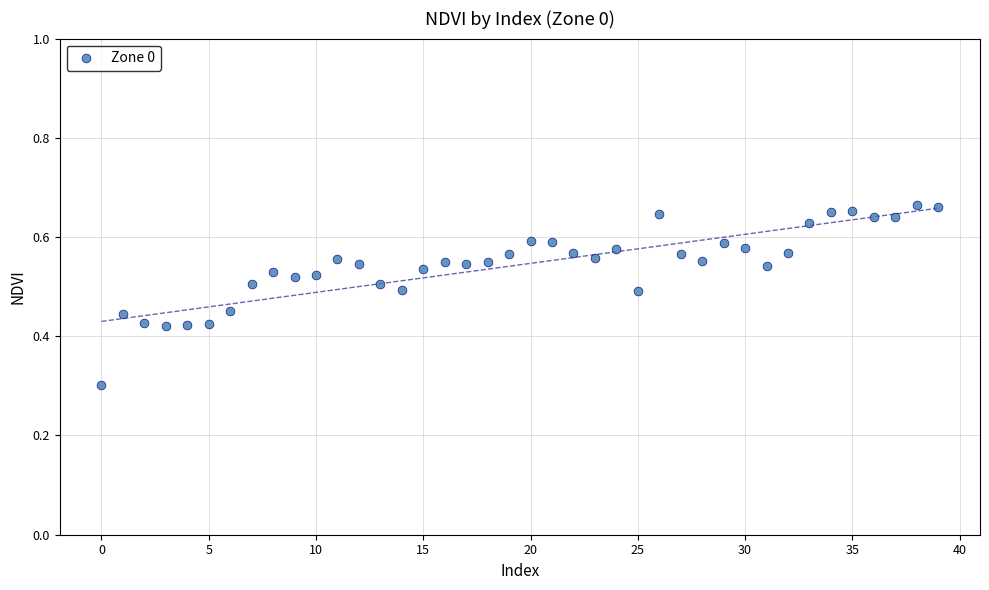

What Y value in the scatter plot is closest to 0?

0.3